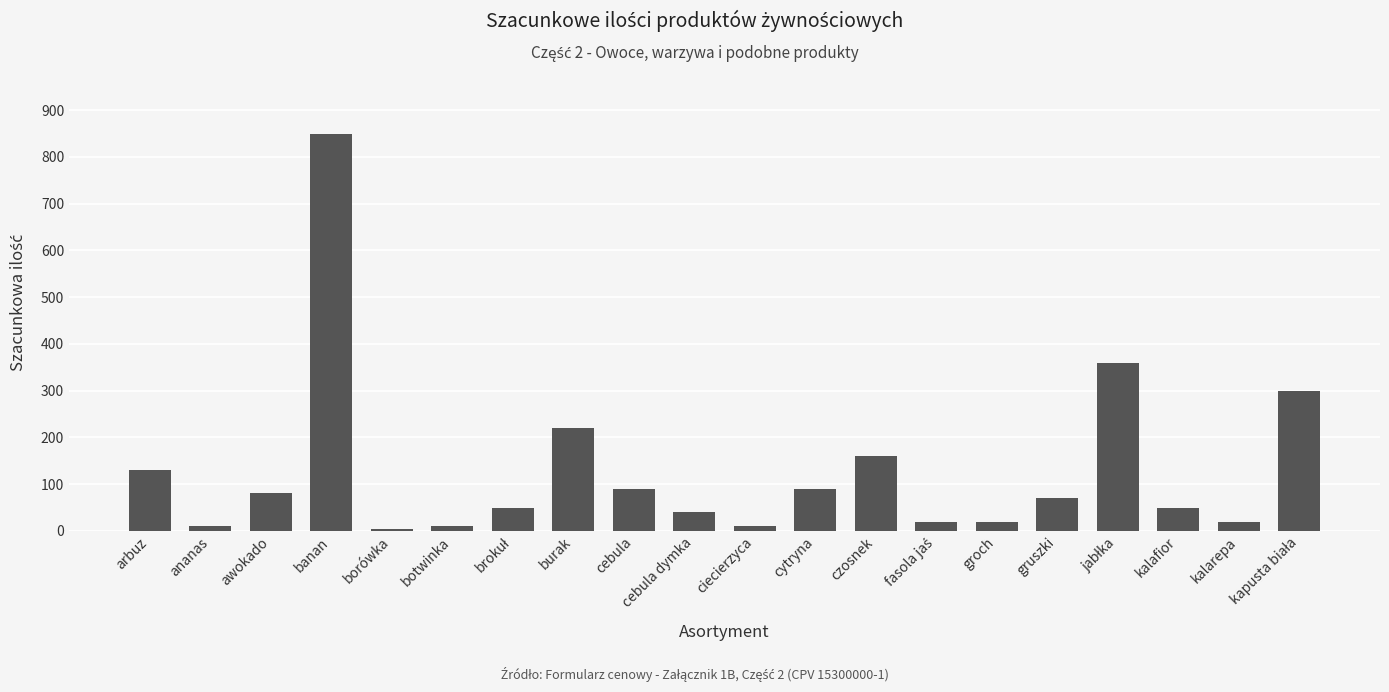

What is the label of the 6th bar from the right?

groch